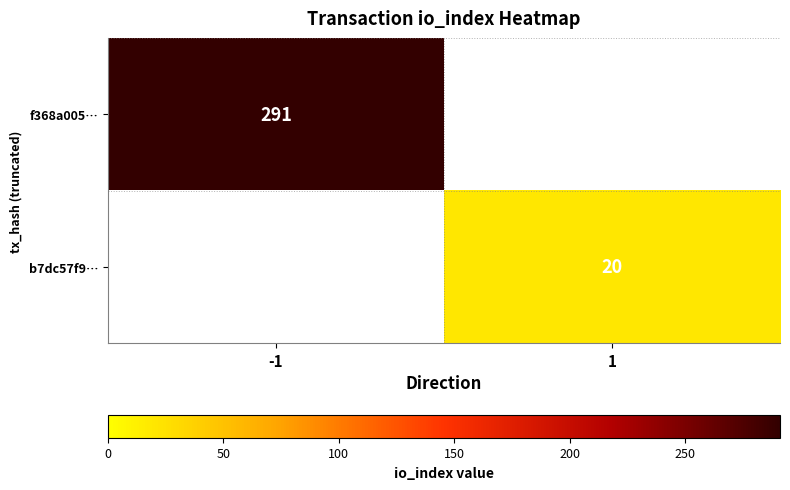

True or false: b7dc57f9… has a value of 20 at 1.

True